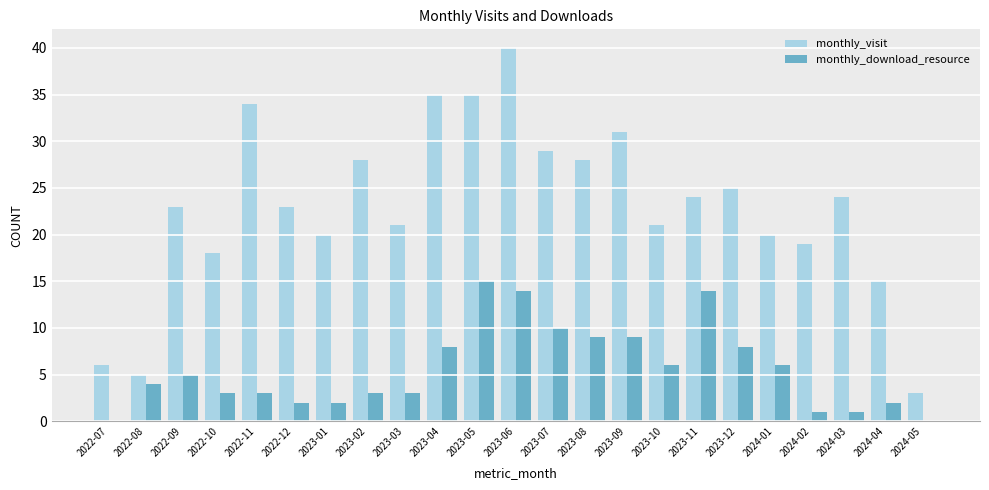

Reading left to right, what are all the values shown in this chart?

monthly_visit: 6	5	23	18	34	23	20	28	21	35	35	40	29	28	31	21	24	25	20	19	24	15	3
monthly_download_resource: 0	4	5	3	3	2	2	3	3	8	15	14	10	9	9	6	14	8	6	1	1	2	0